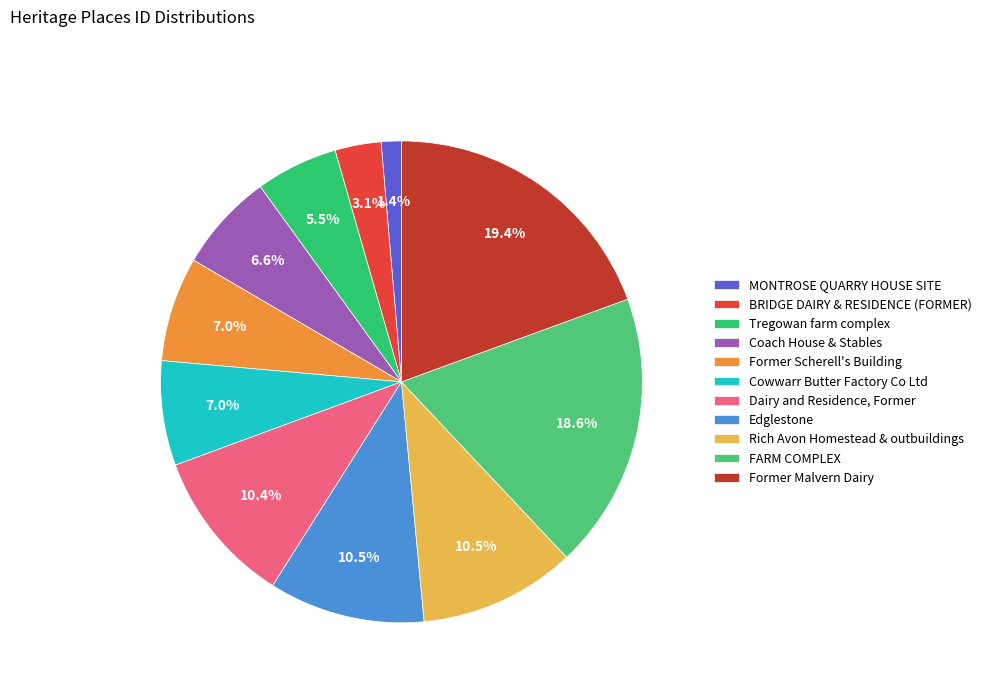

Count the number of slices in the pie.

11